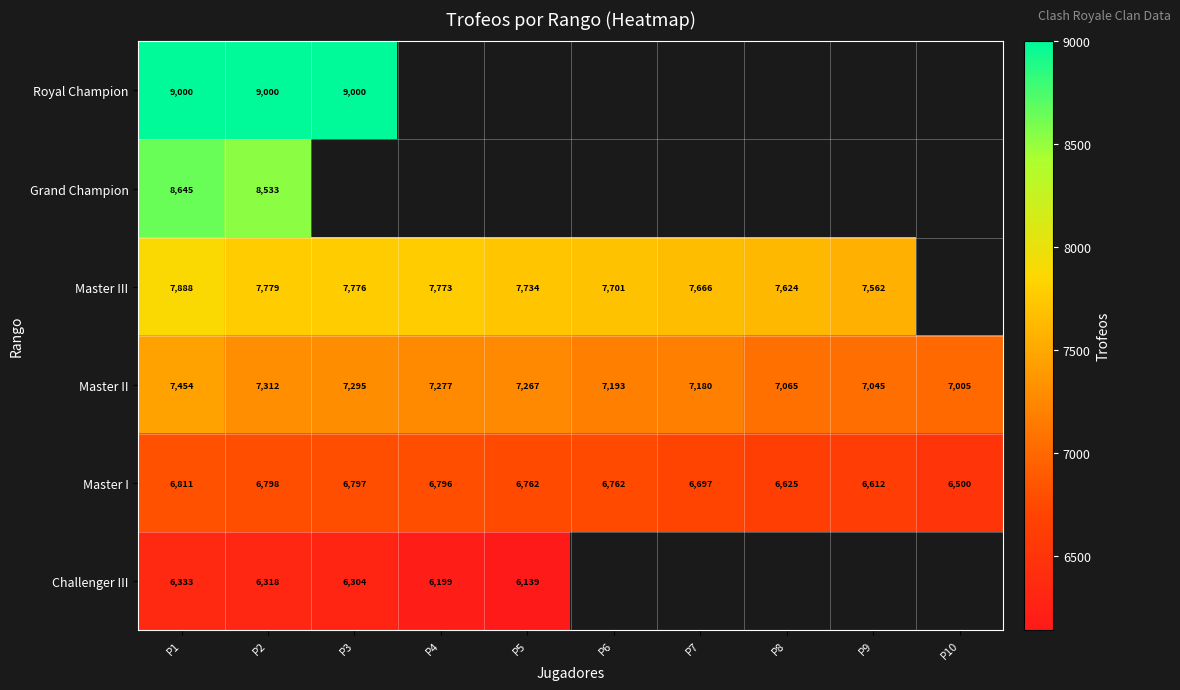

What is the sum of all Master II values?

72093